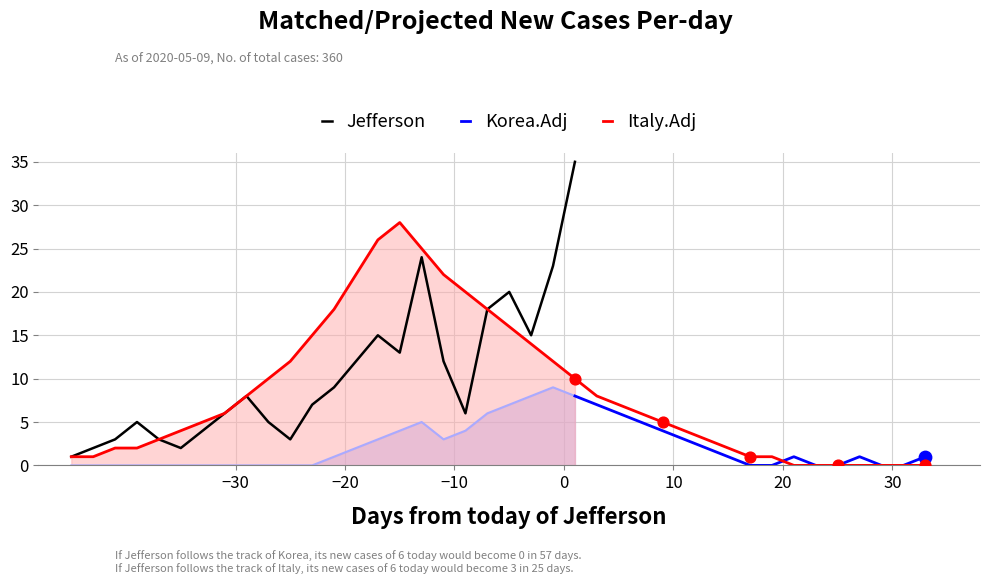

Which series reaches the maximum Y coordinate?

Jefferson